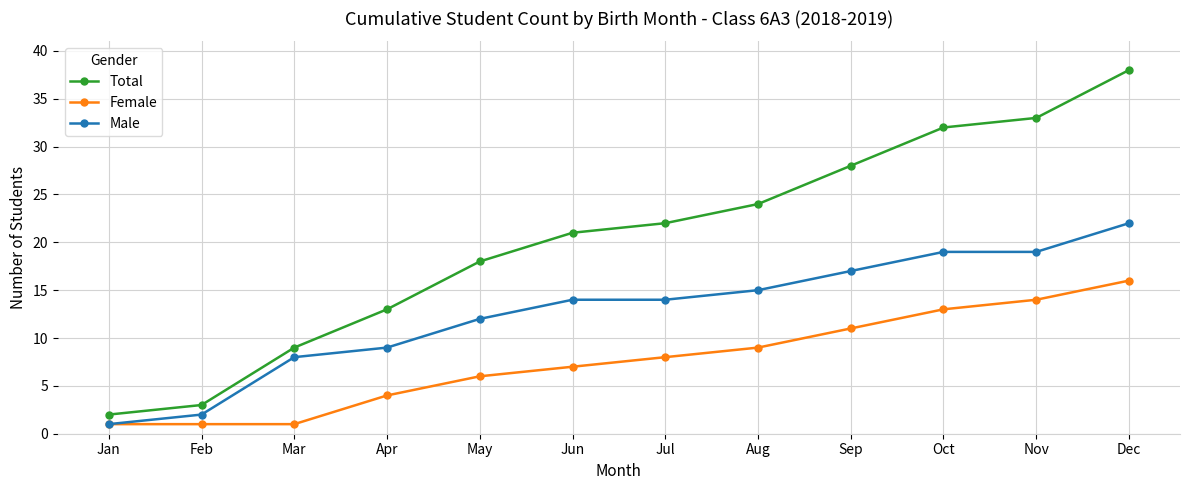

What are all the series names shown in the legend?

Total, Female, Male